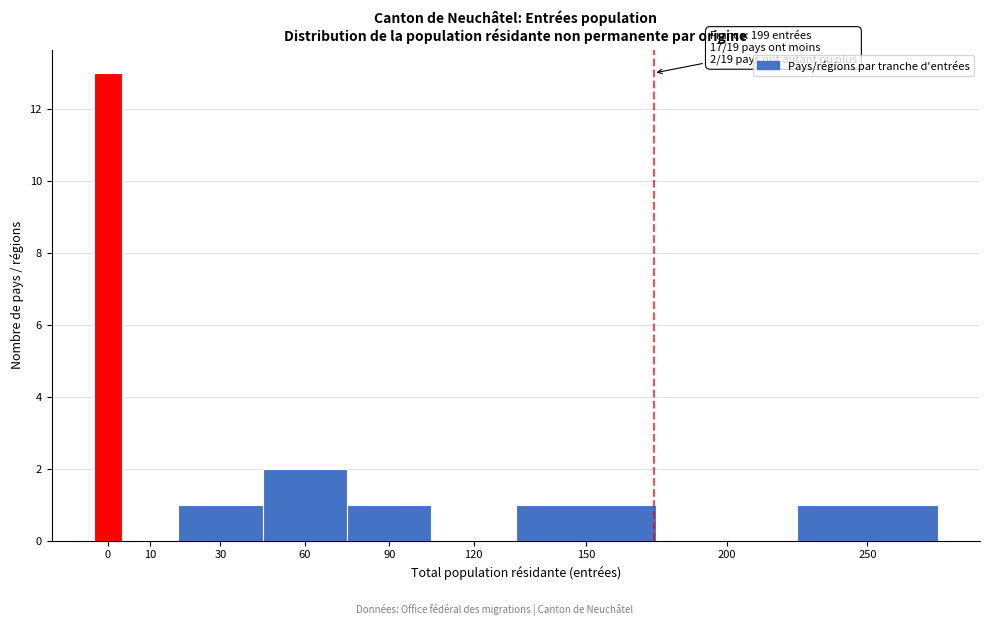

Reading left to right, list all the values displayed in this chart.

0=13	10=0	30=1	60=2	90=1	120=0	150=1	200=0	250=1